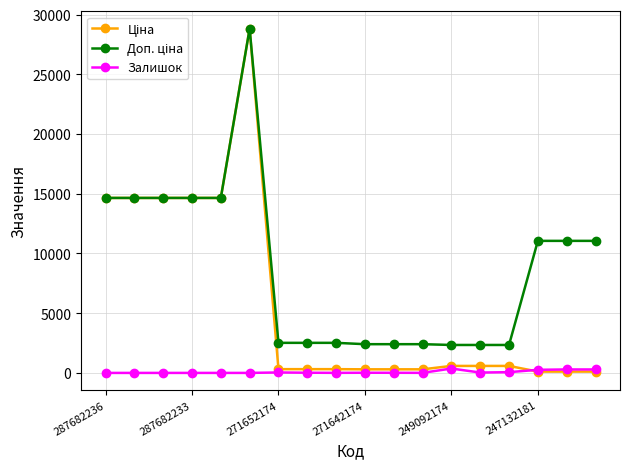

True or false: Залишок has more than 1 points higher than both neighbors.

True